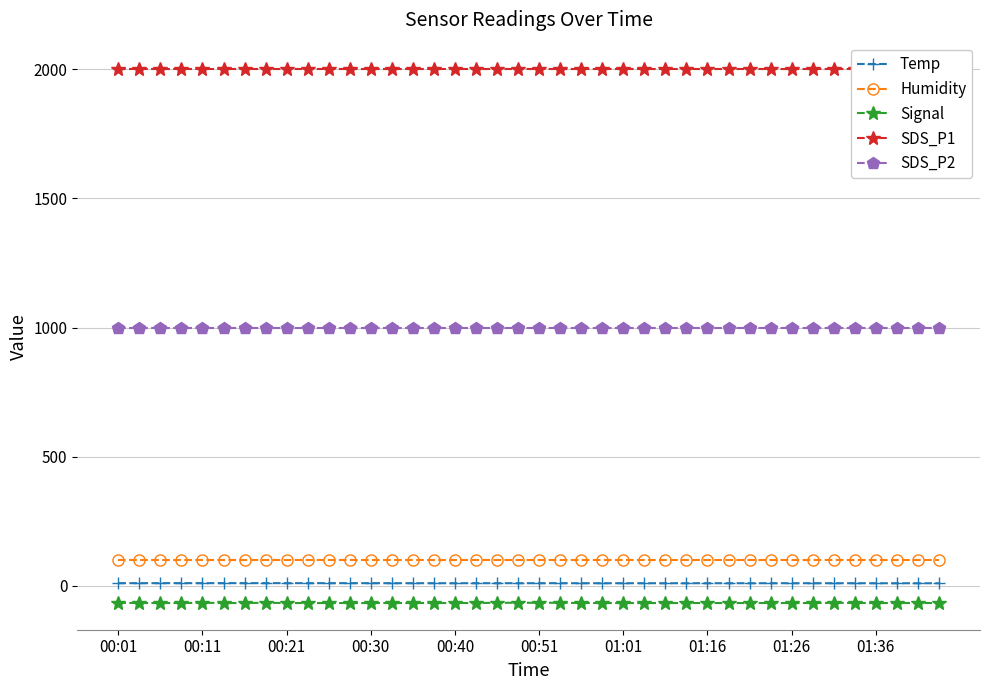

What is the maximum value for Signal?

-65.0